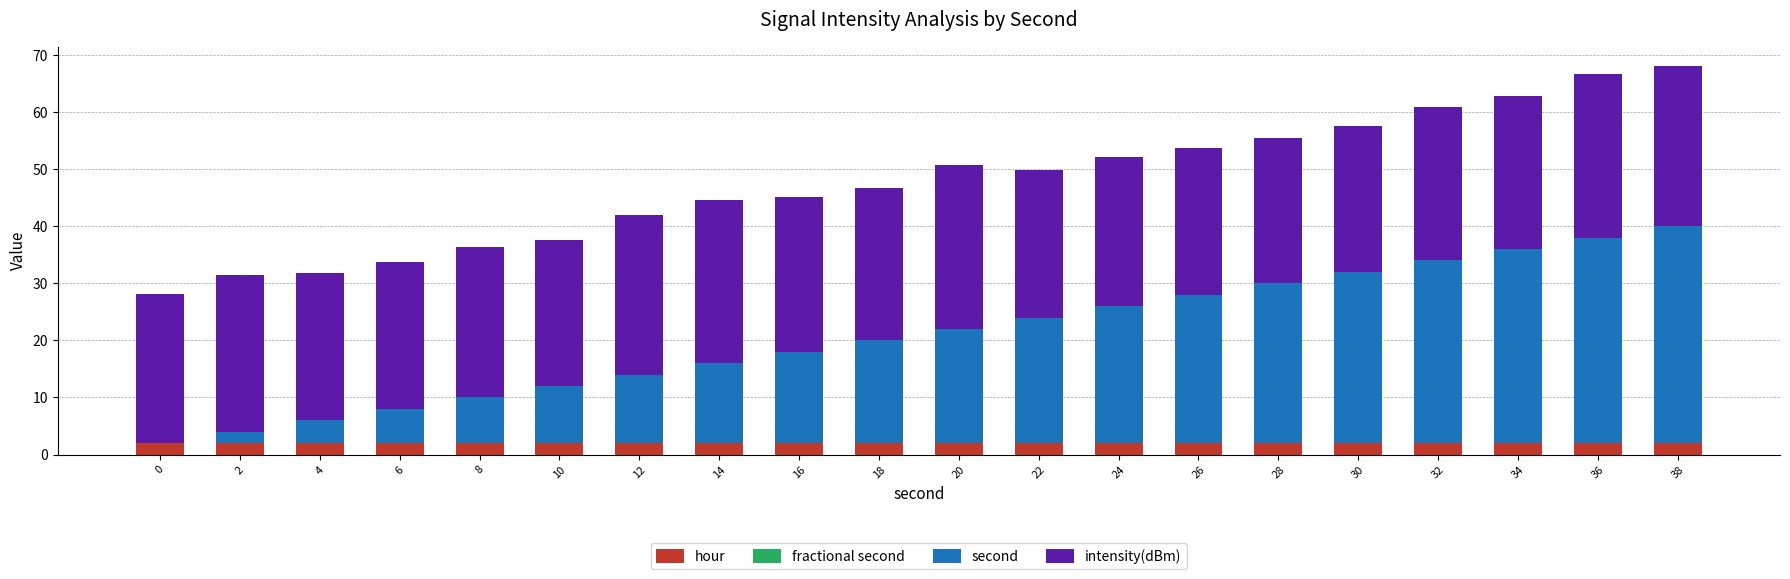

What is the total value across all series at 18?

46.8